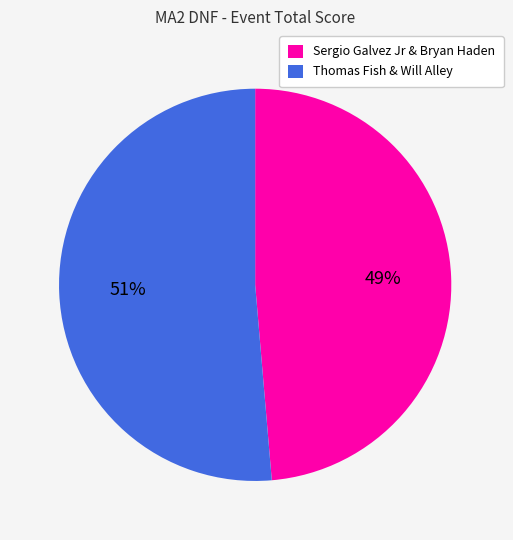

What percentage is the Thomas Fish & Will Alley slice, to the nearest percent?

51%